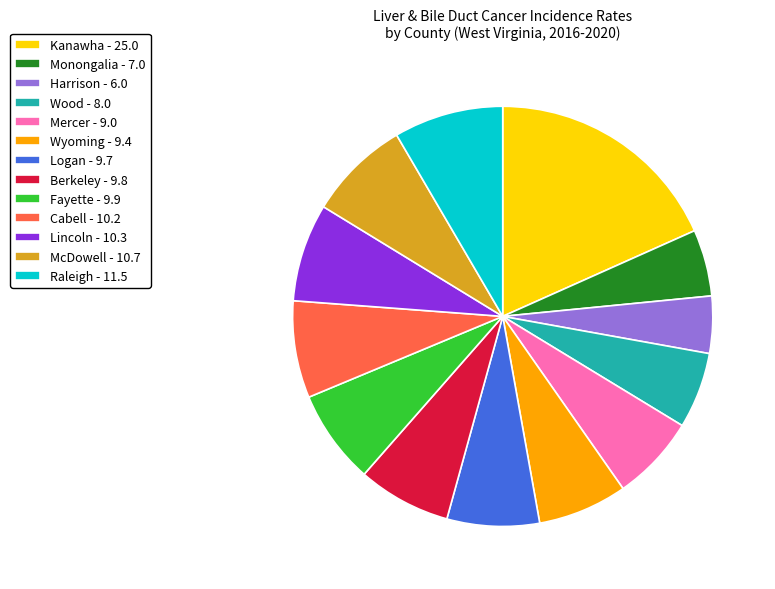

Is the sum of Monongalia - 7.0 and Wyoming - 9.4 greater than half?

No